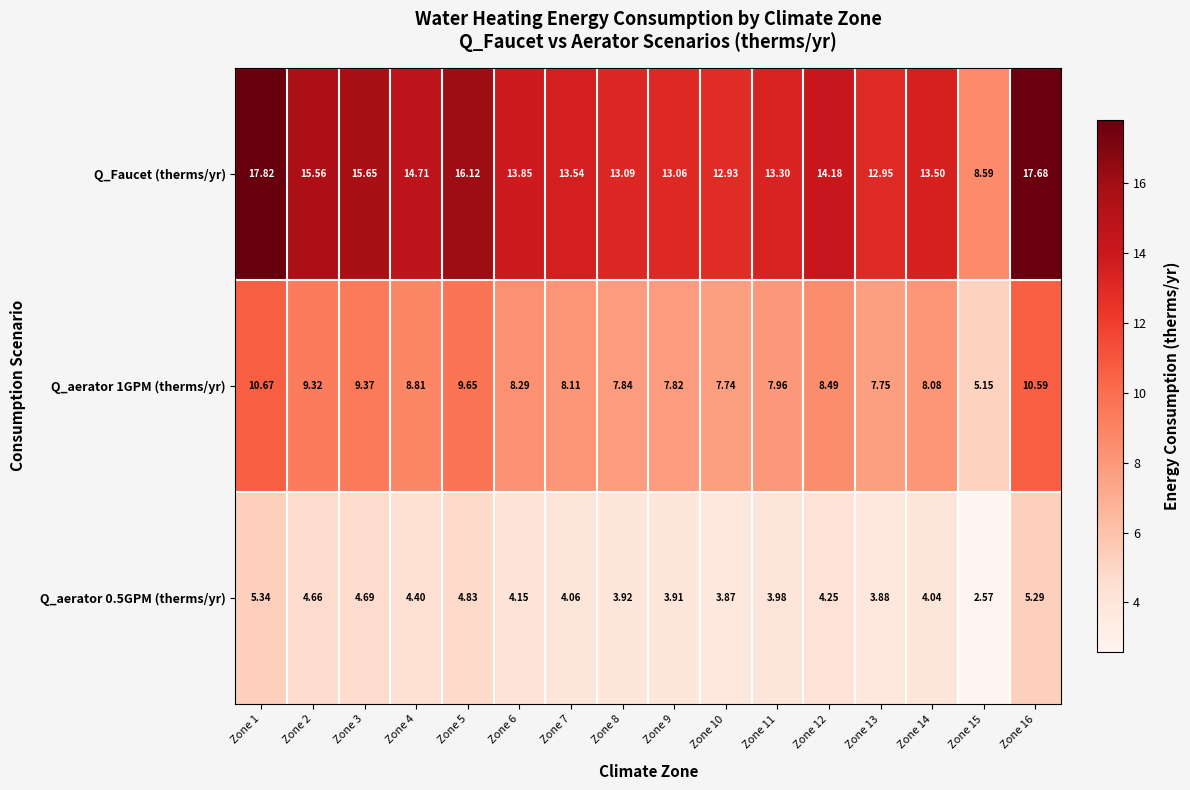

Which series has the widest spread of values?

Q_Faucet (therms/yr)